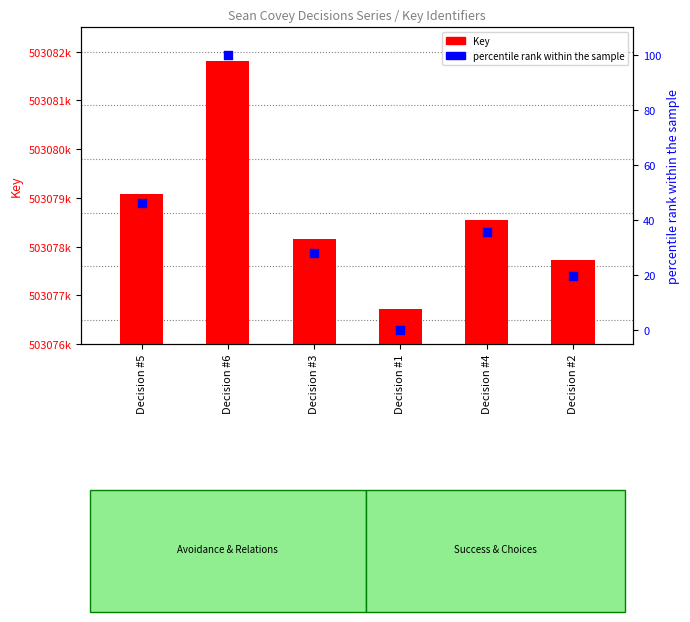

Which series reaches the minimum Y coordinate?

percentile rank within the sample